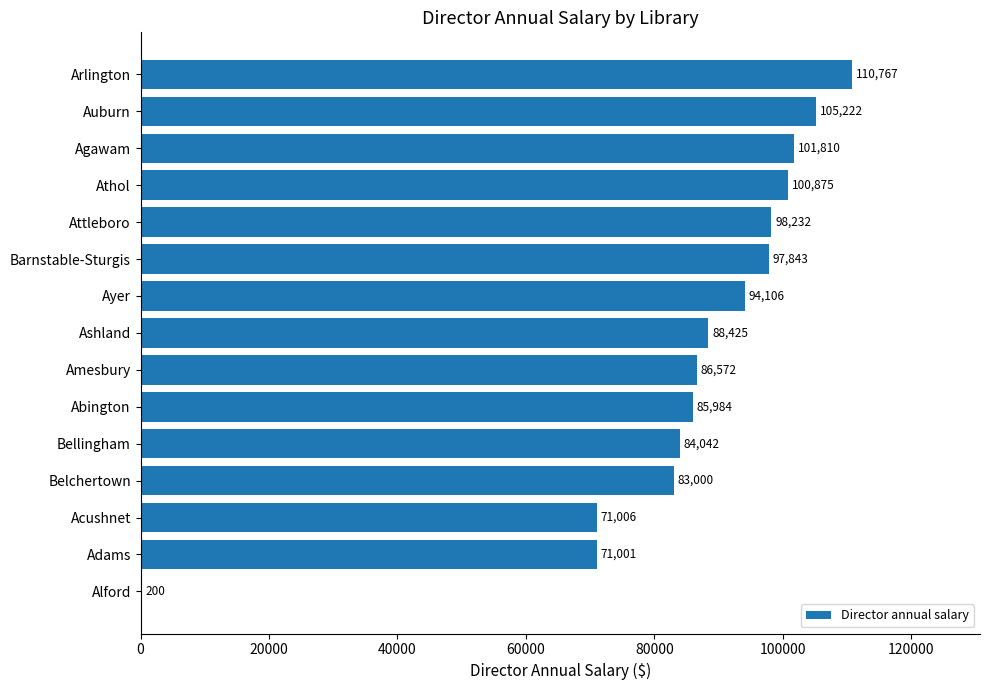

Approximately how many times larger is the value at Acushnet compared to Alford?

355.0